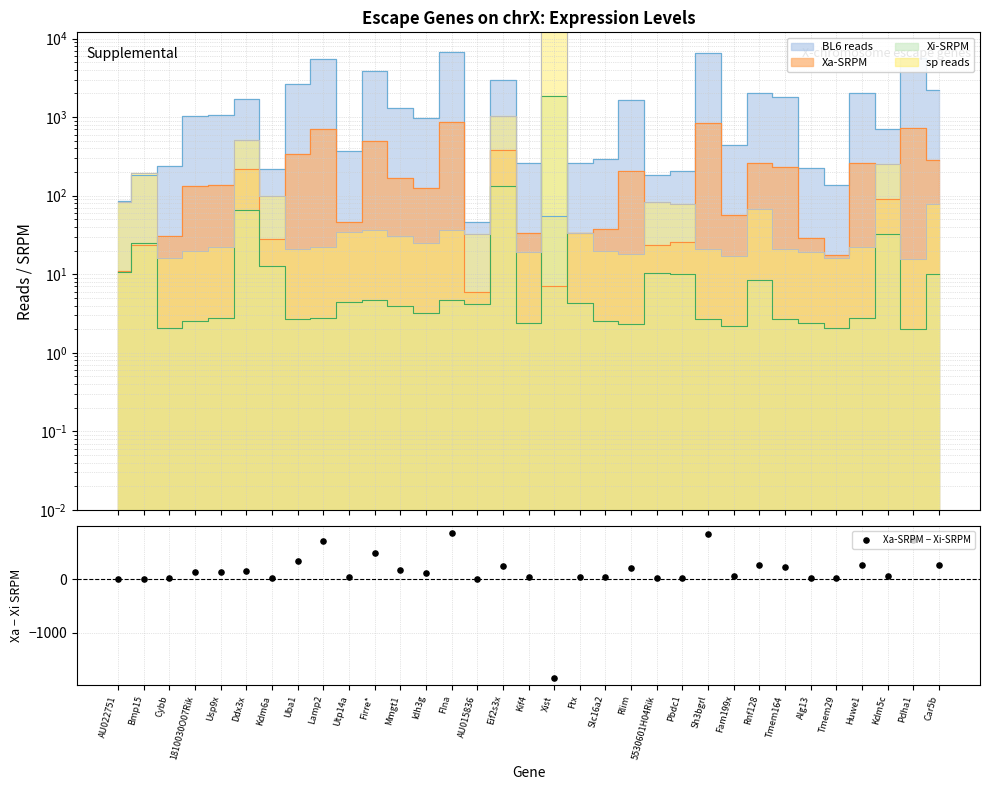

Which has a higher value, Eif2s3x or Bmp15?

Eif2s3x